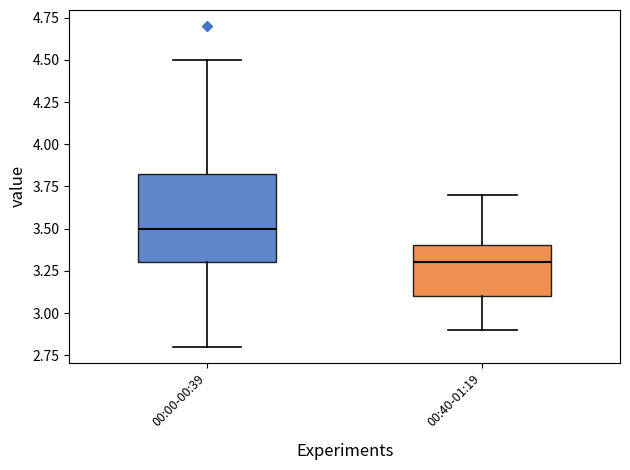

Reading left to right, transcribe this box plot: for each box, give where its median line is, the range the box spans, and where its two whiskers end, as read against the y-axis. The values are not printed on the chart, so give them approximately, as read against the axis.

00:00-00:39: median 3.50, box 3.30 to 3.85, whiskers 2.80 to 4.50
00:40-01:19: median 3.30, box 3.10 to 3.40, whiskers 2.90 to 3.70